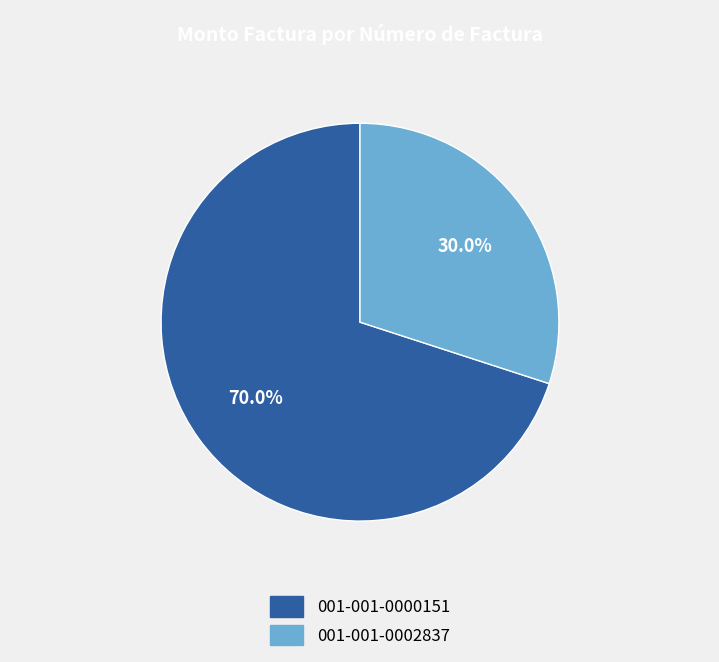

Which slice is the largest?

001-001-0000151